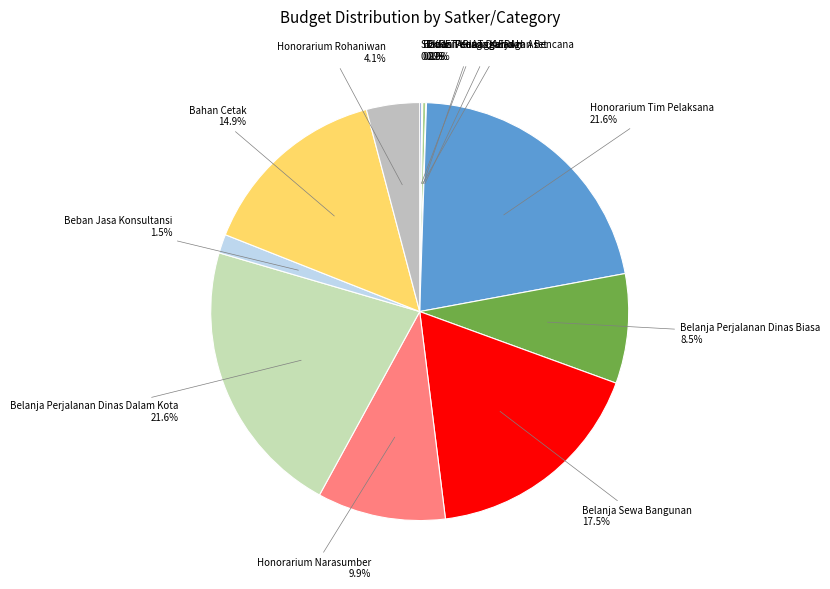

How many segments does this pie chart have?

12